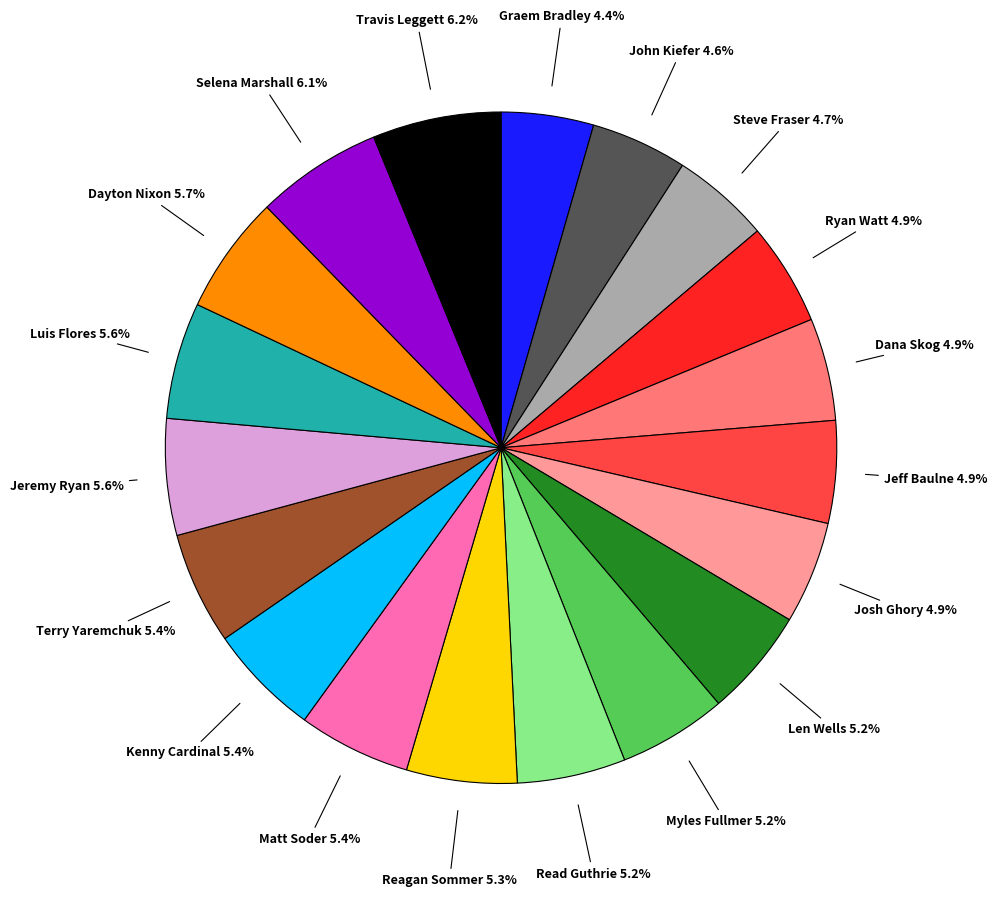

Is there a majority slice in this chart?

No